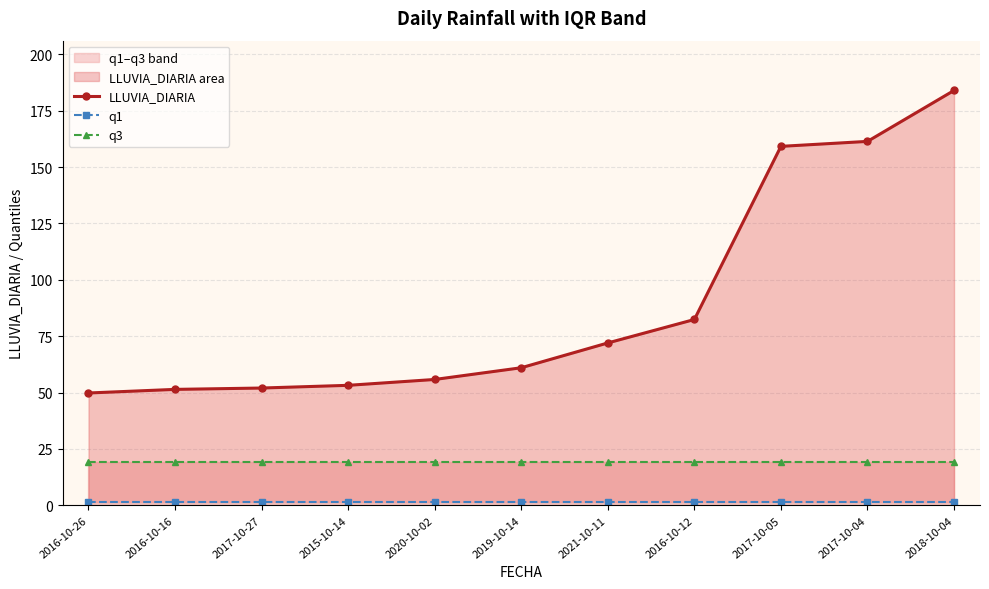

At which label is q1 closest to 1?

2016-10-26